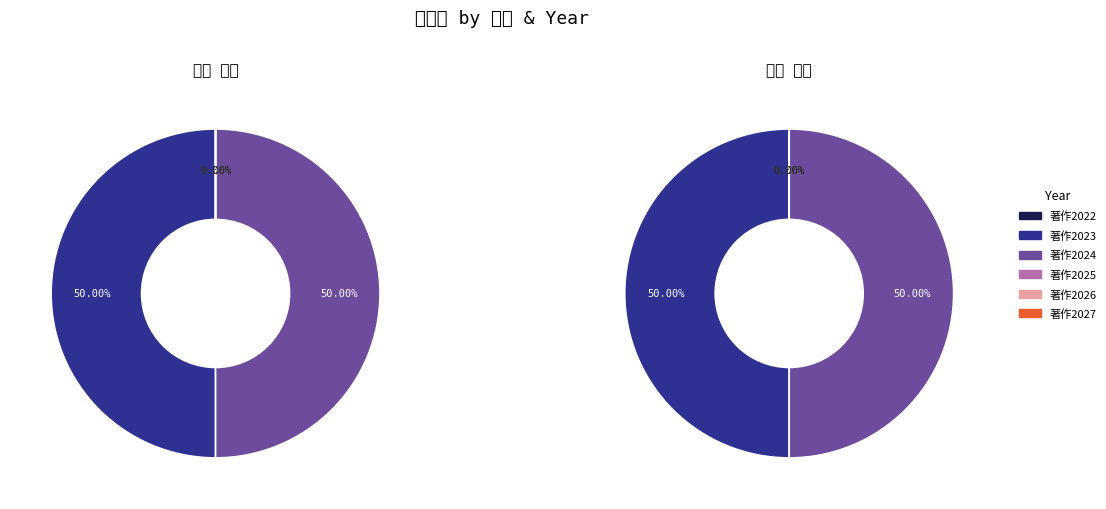

What is the largest slice in the pie chart?

谷岡 哲也